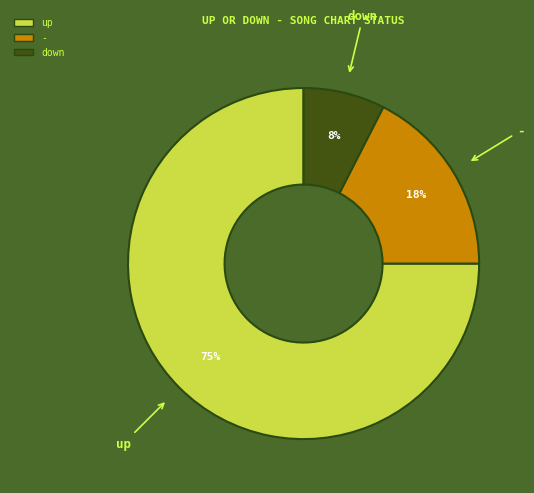

What is the smallest slice in the pie chart?

down